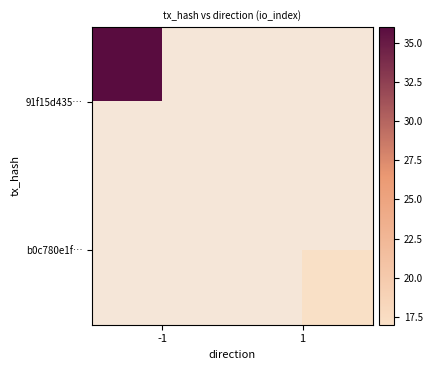

List the labels in order of 91f15d435… value, largest first.

-1, 1